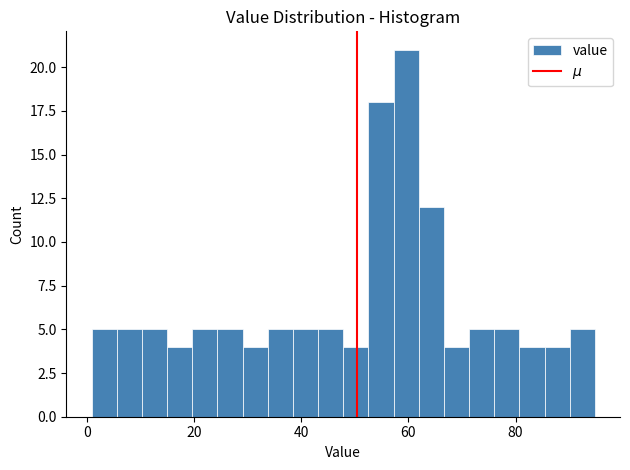

Around what value on the x-axis is the tallest bar? Give the approximate position of its centre, as read against the axis.

60